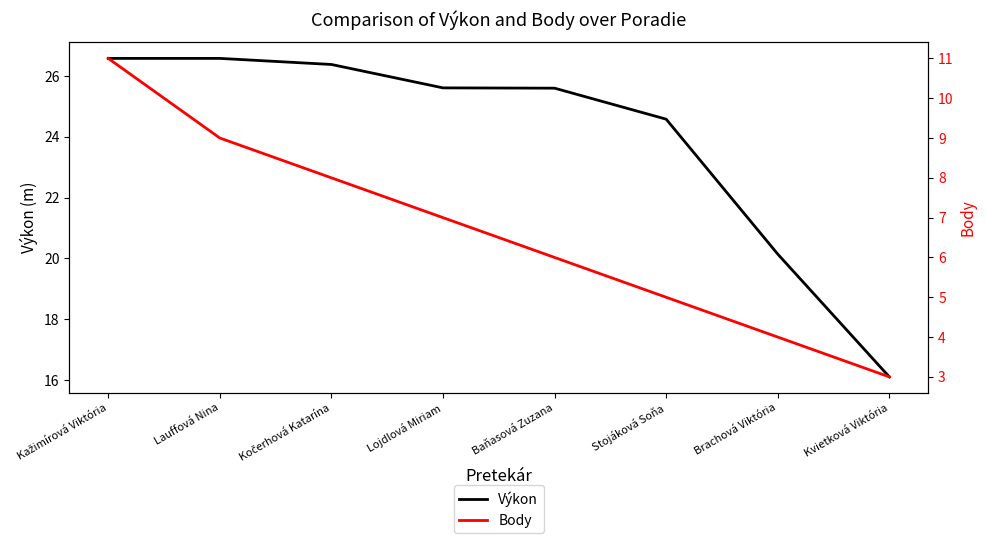

What is the difference between the second highest and second lowest values in the Výkon series?

6.4